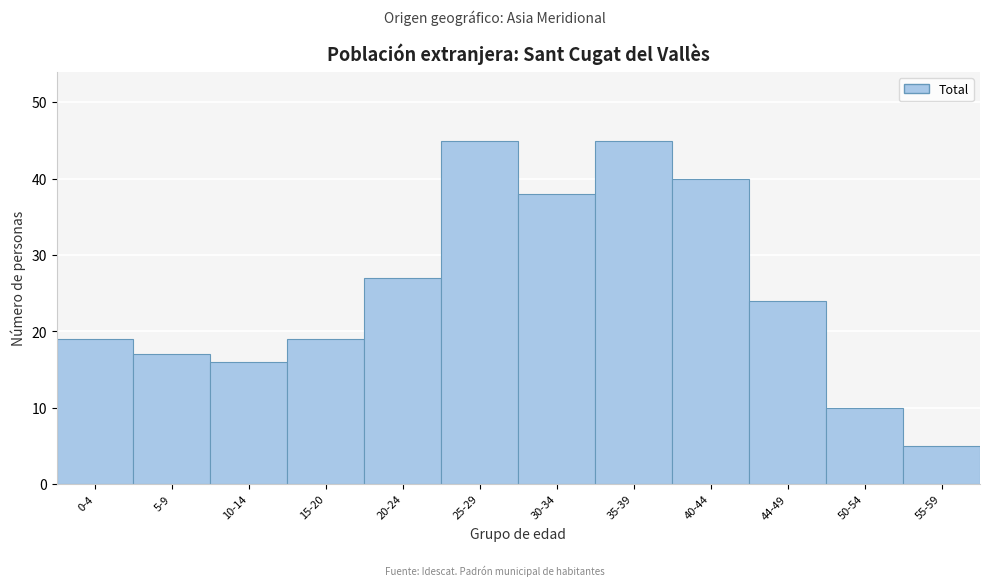

Reading left to right, transcribe all the data shown in this chart.

19	17	16	19	27	45	38	45	40	24	10	5